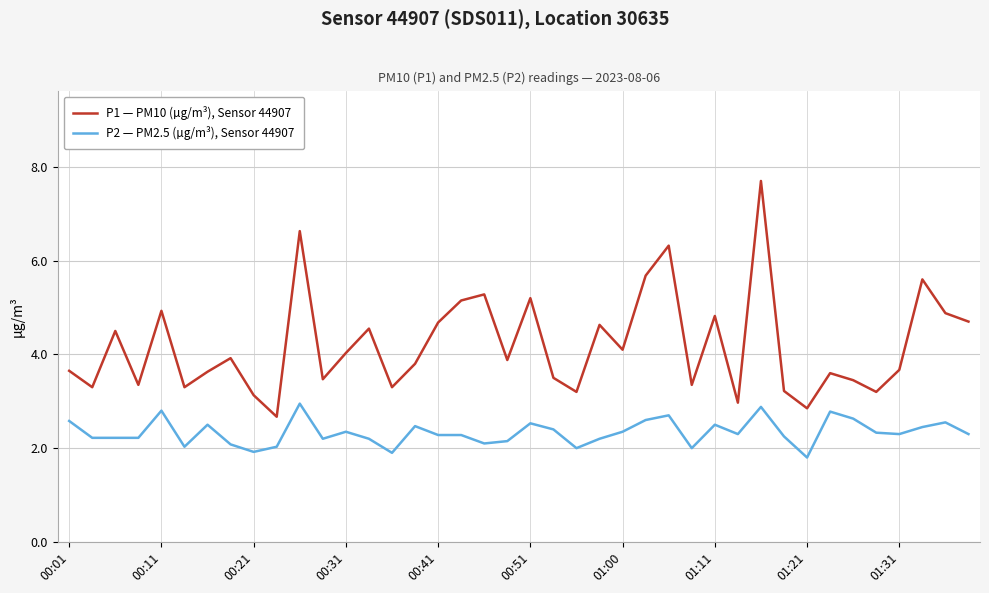

What is the smallest value displayed?

1.8